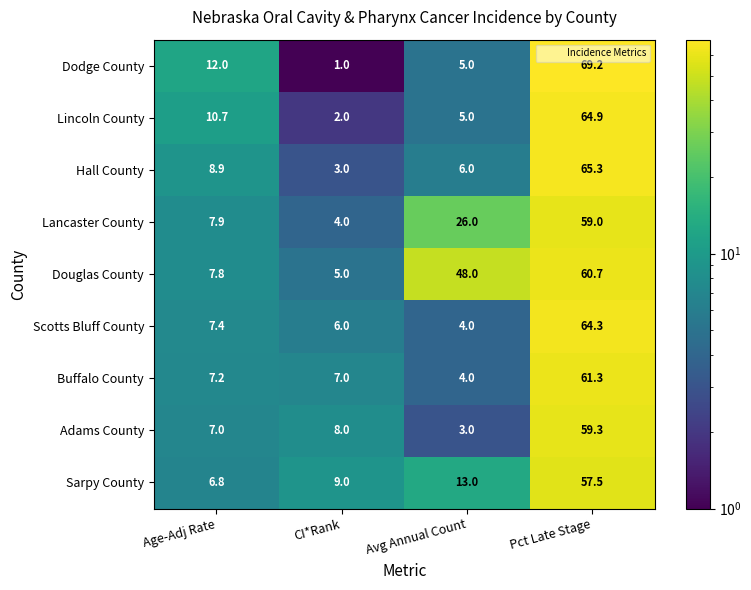

What is the spread (max minus min) of values at Pct Late Stage?

11.7